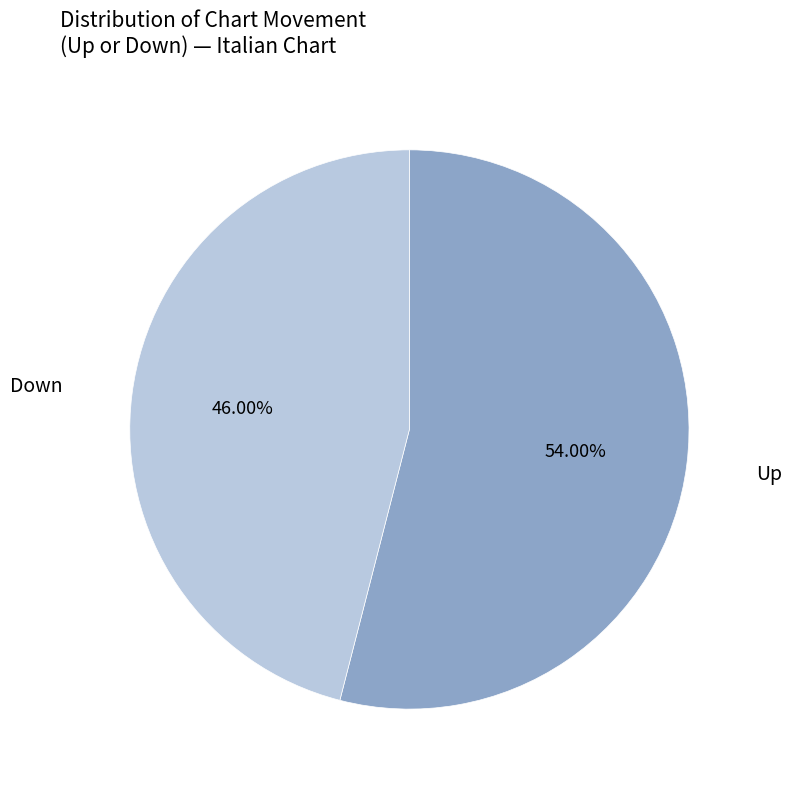

Does any single category account for the majority?

Yes